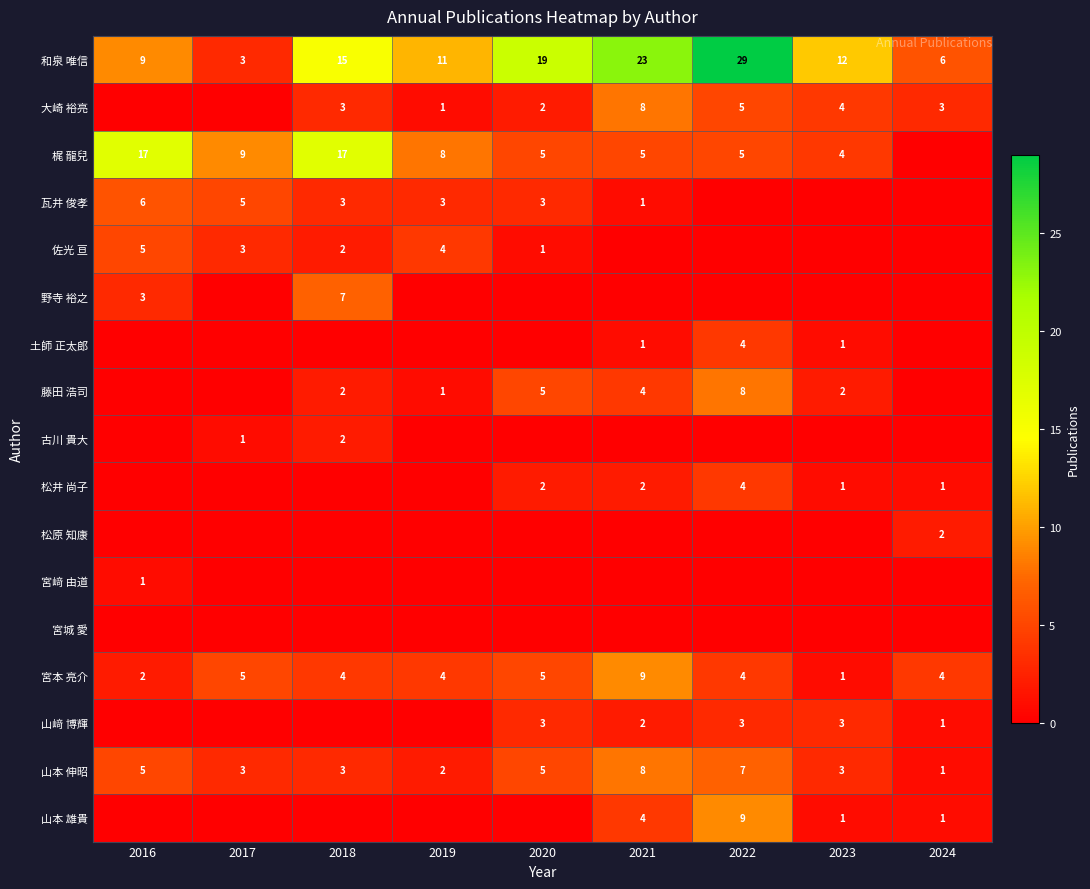

At which label does 山本 伸昭 reach its peak?

2021